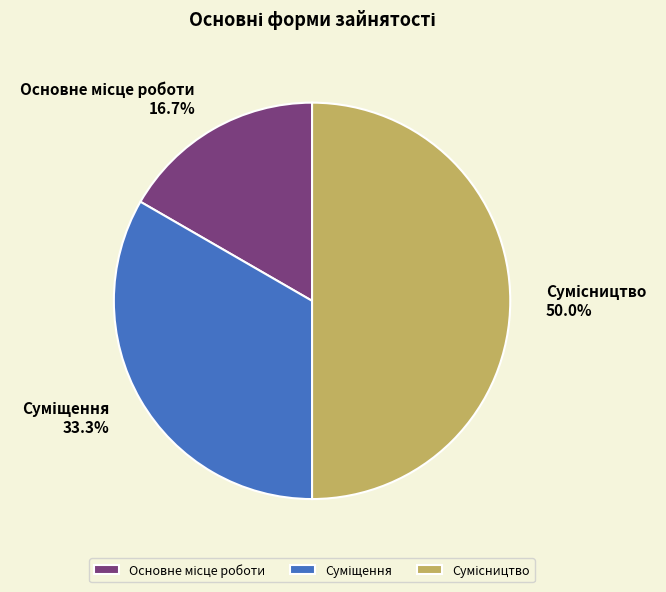

What is the total percentage of Основне місце роботи and Суміщення?

50.0%